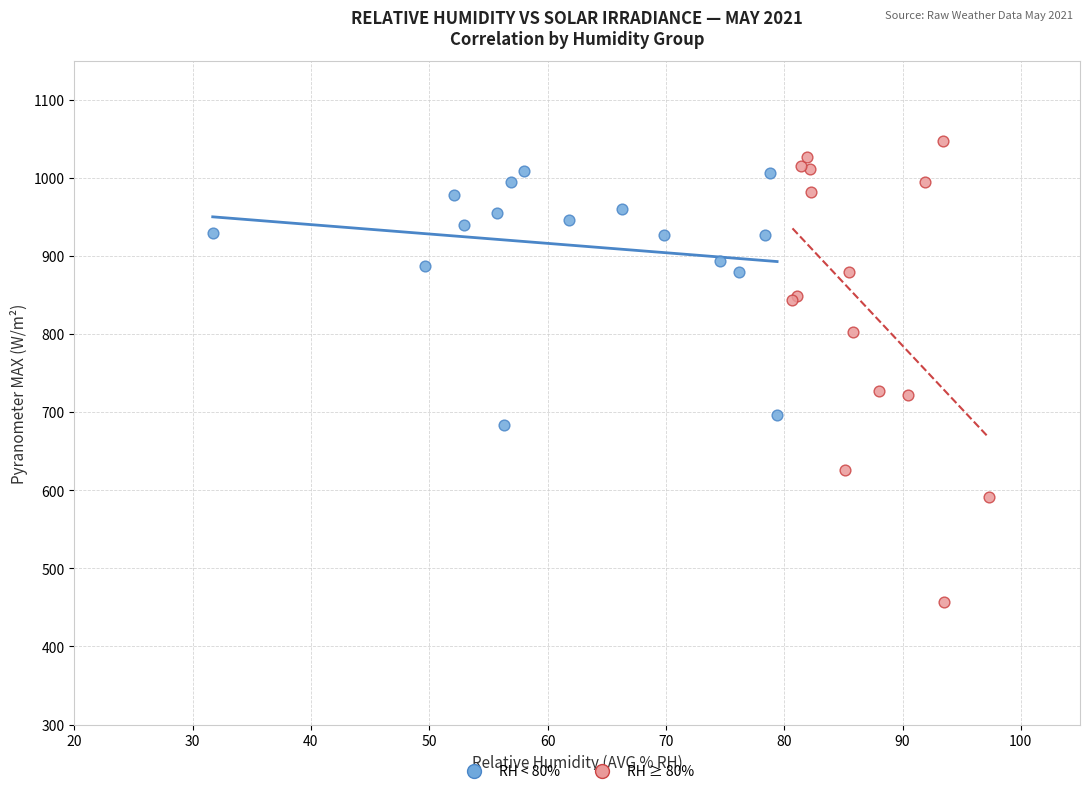

Which series has the largest Y range (max minus min)?

RH ≥ 80%